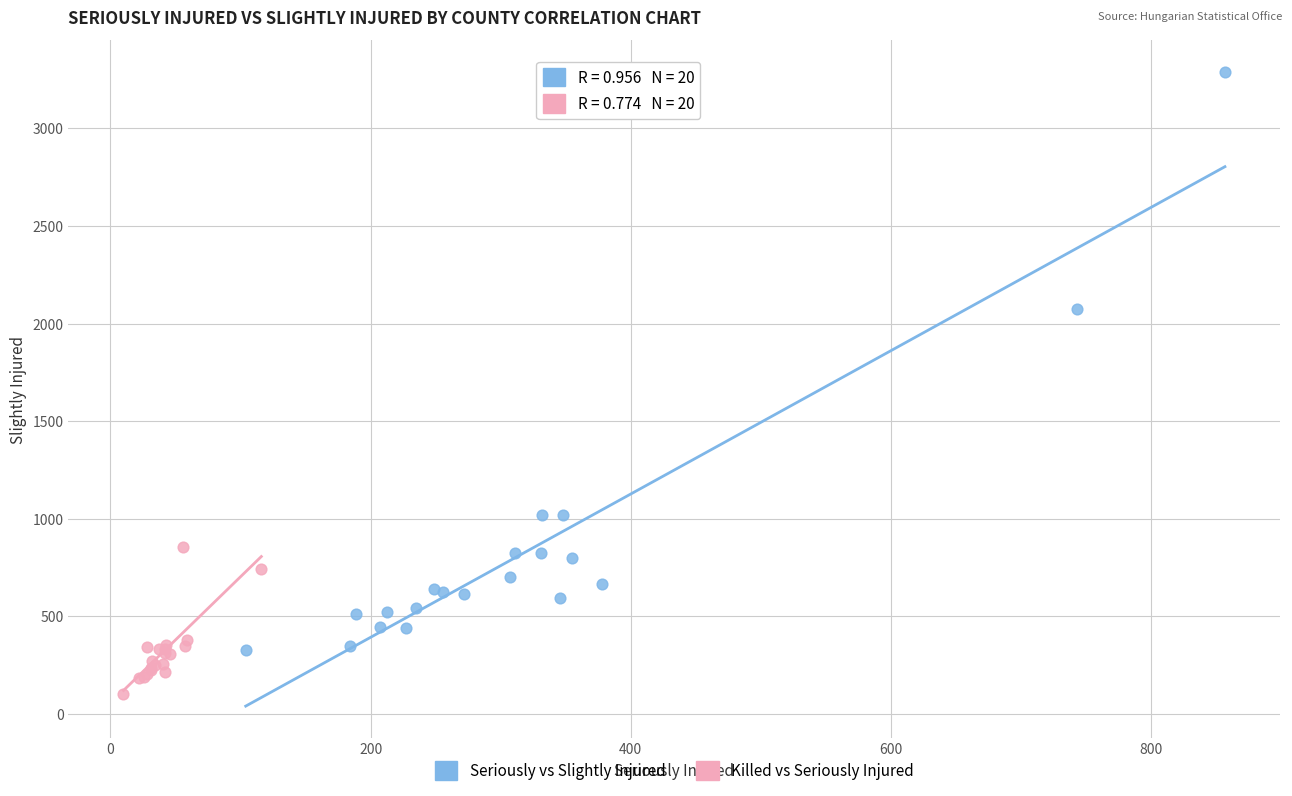

Which series reaches the minimum Y coordinate?

Killed vs Seriously Injured